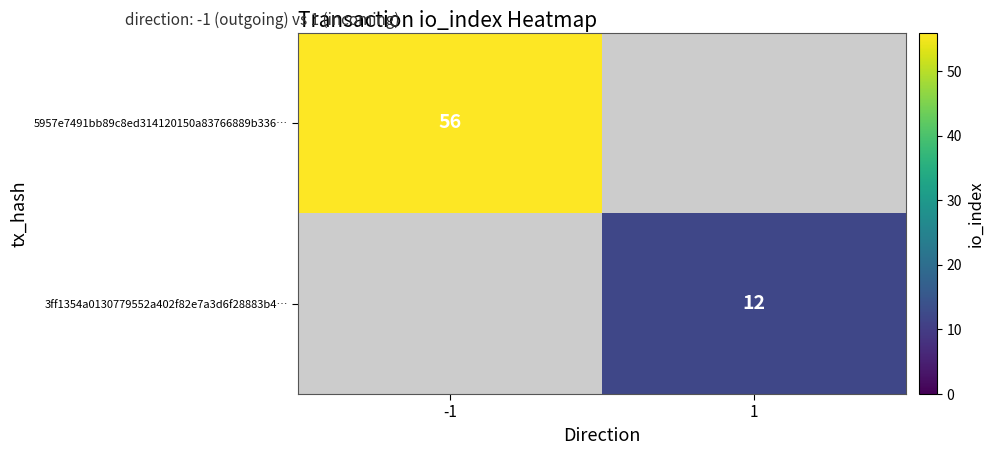

Which category has the highest value across all series?

-1